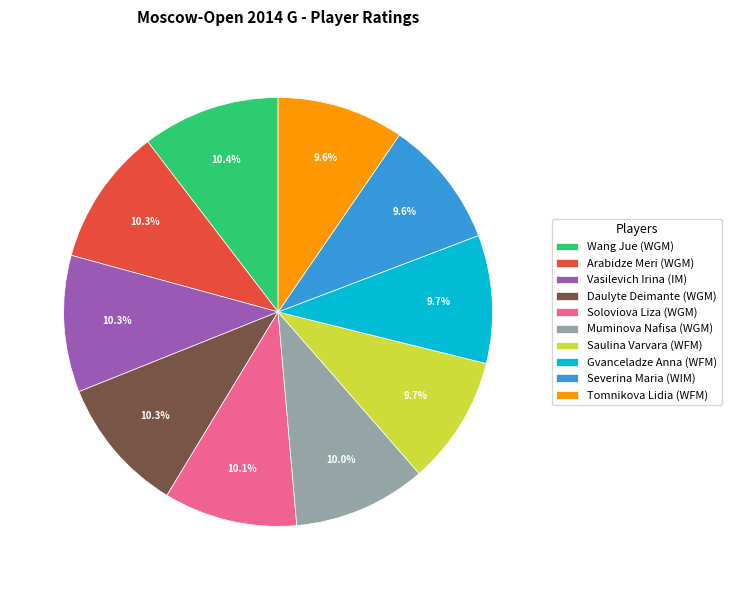

To the nearest percent, what is the average slice percentage?

10%